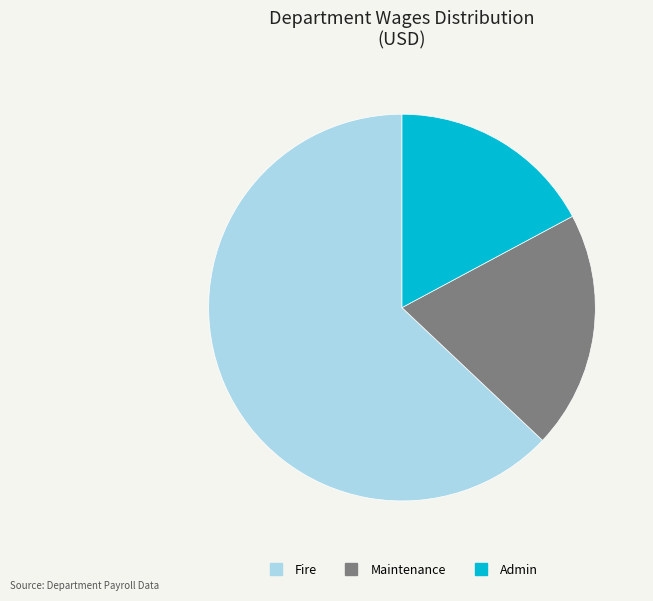

Which has a higher value, Maintenance or Fire?

Fire